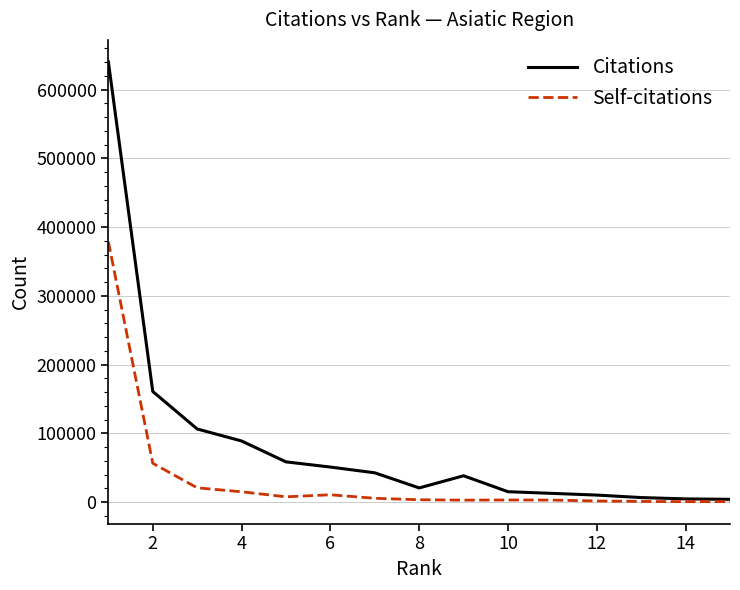

Rank the series by their average value, from highest to lowest.

Citations, Self-citations